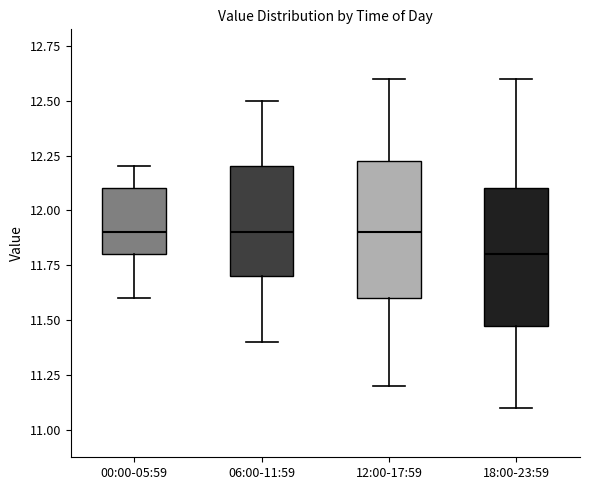

Reading left to right, transcribe this box plot: for each box, give where its median line is, the range the box spans, and where its two whiskers end, as read against the y-axis. The values are not printed on the chart, so give them approximately, as read against the axis.

00:00-05:59: median 11.90, box 11.80 to 12.10, whiskers 11.60 to 12.20
06:00-11:59: median 11.90, box 11.70 to 12.20, whiskers 11.40 to 12.50
12:00-17:59: median 11.90, box 11.60 to 12.25, whiskers 11.20 to 12.60
18:00-23:59: median 11.80, box 11.50 to 12.10, whiskers 11.10 to 12.60